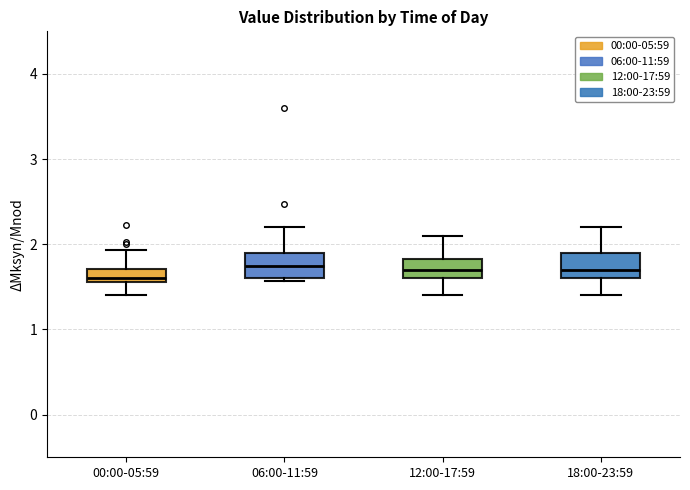

Reading left to right, read every box against the y-axis: the position of its median line, the range the box covers, and the ends of its whiskers. The values are not printed on the chart, so give them approximately, as read against the axis.

00:00-05:59: median 1.6 (just above the box's lower edge), box 1.6 to 1.7, whiskers 1.4 to 1.9
06:00-11:59: median 1.8, box 1.6 to 1.9, whiskers 1.6 (just below the box's lower edge) to 2.2
12:00-17:59: median 1.7, box 1.6 to 1.8, whiskers 1.4 to 2.1
18:00-23:59: median 1.7, box 1.6 to 1.9, whiskers 1.4 to 2.2